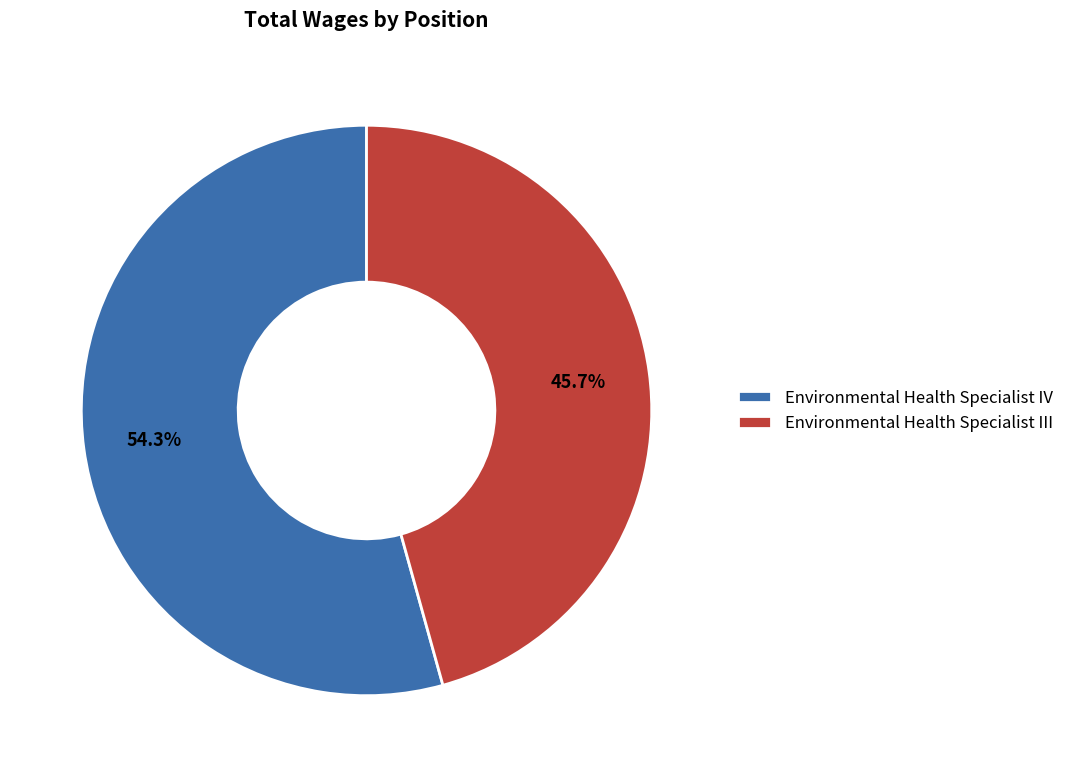

How many segments does this pie chart have?

2